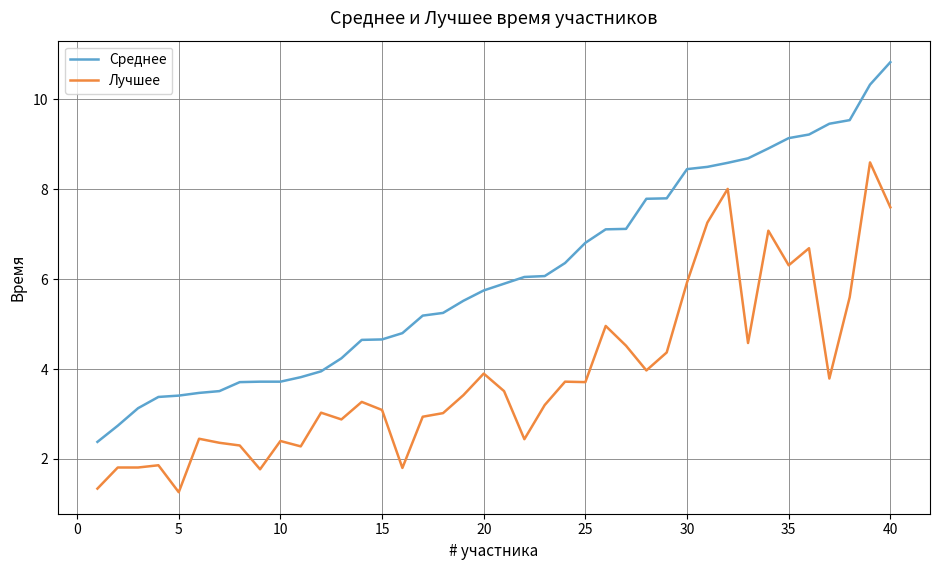

Rank the series by their average value, from highest to lowest.

Среднее, Лучшее